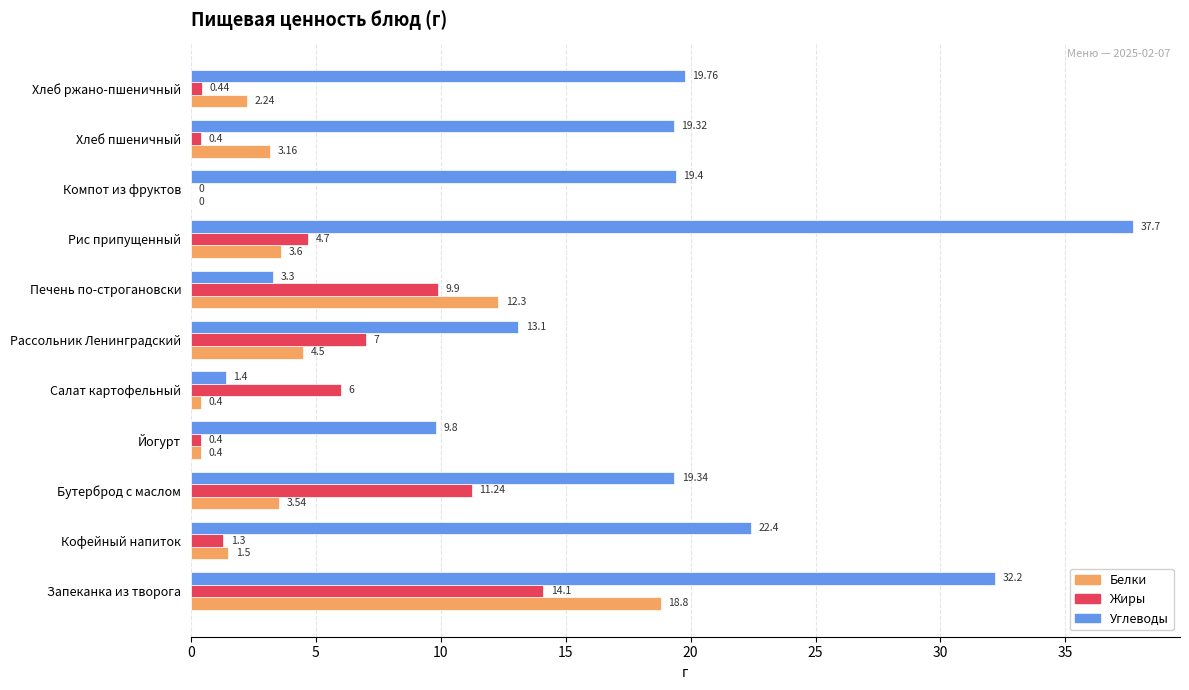

What is the sum of the Углеводы values at Йогурт and Хлеб пшеничный?

29.1